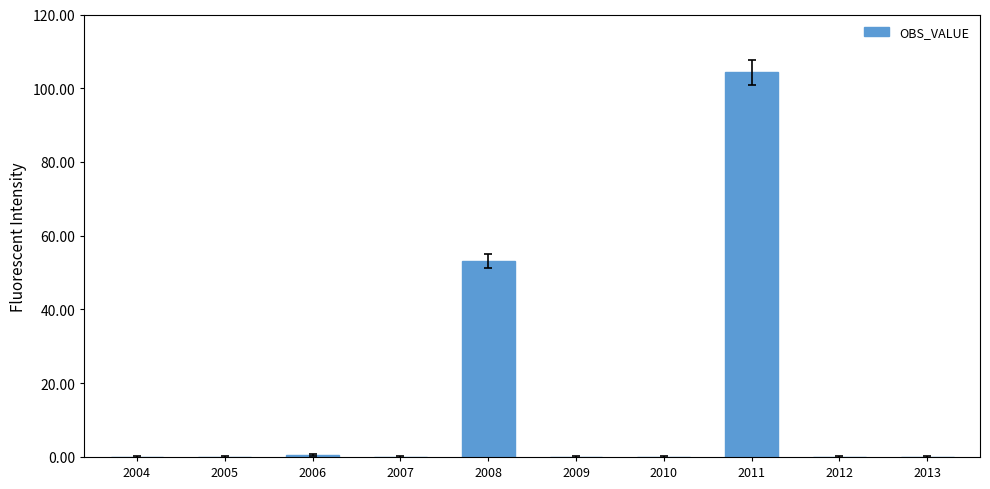

What is the change in value from 2006 to 2012?

-0.6